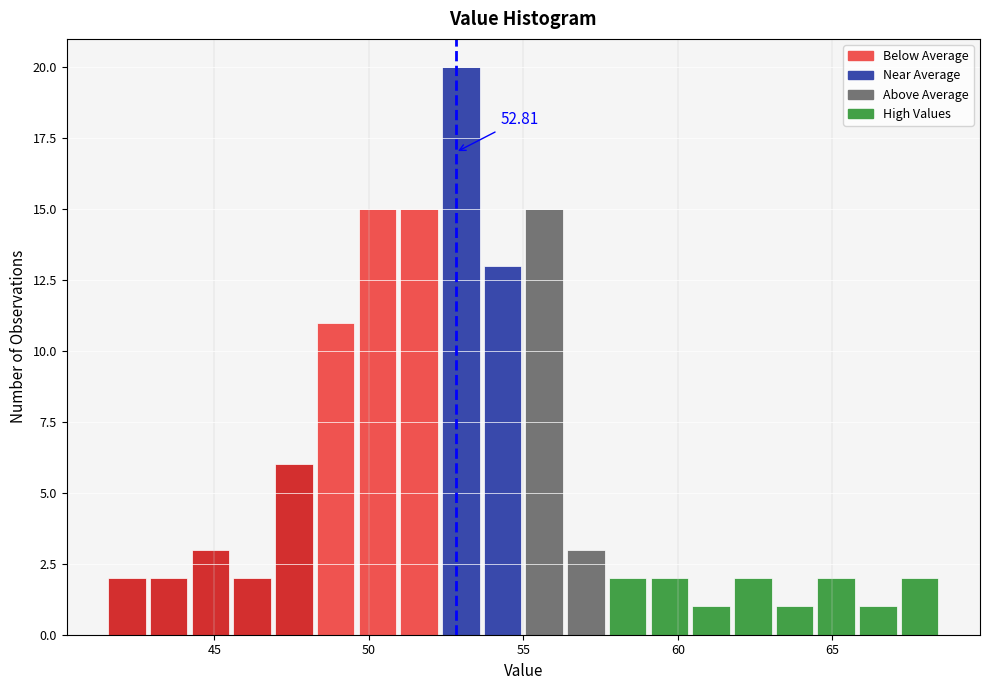

Read against the x-axis, roughly where is the centre of the tallest bar?

53.0